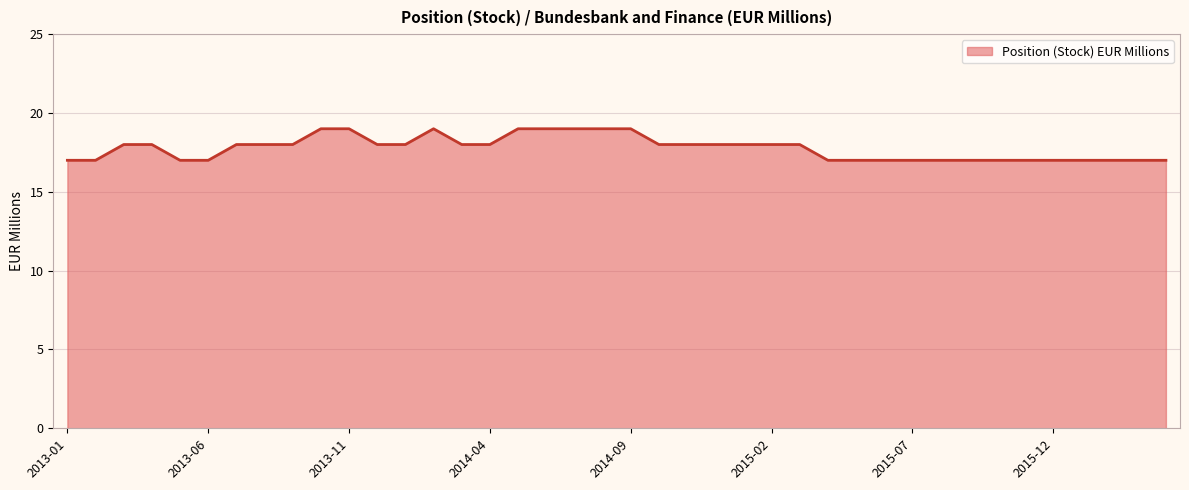

How many distinct data groups are displayed?

1